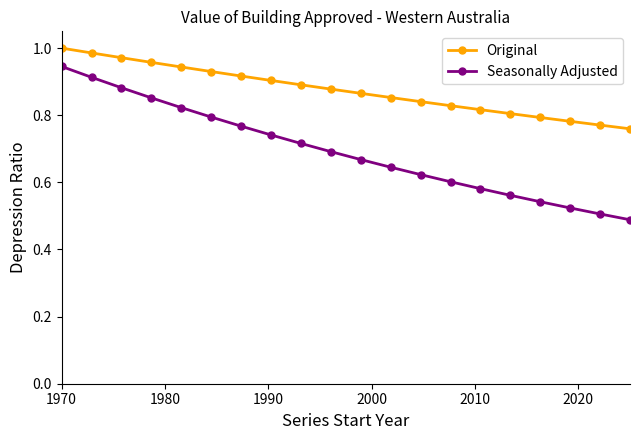

What is the sum of all Original values?

17.5